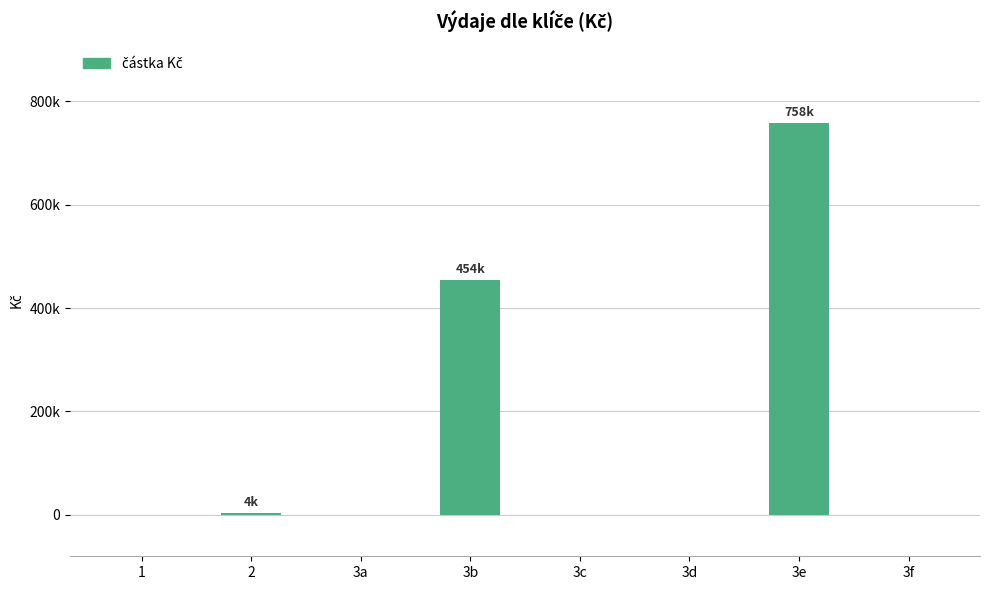

How many categories are shown in the chart?

8